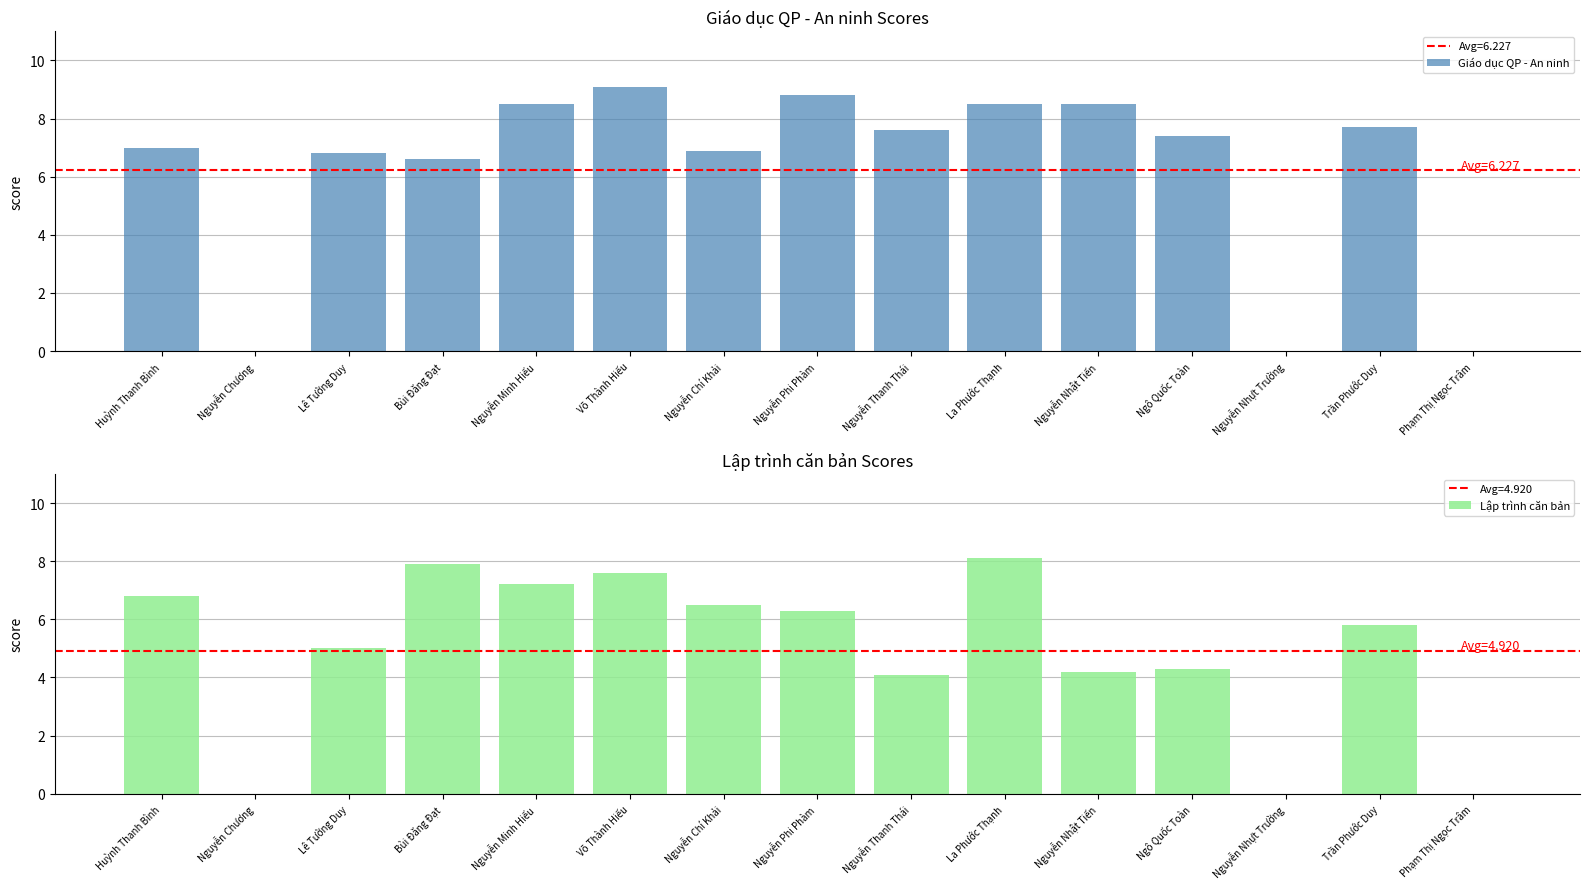

What value does the Giáo dục QP - An ninh series have at Trần Phước Duy?

7.7